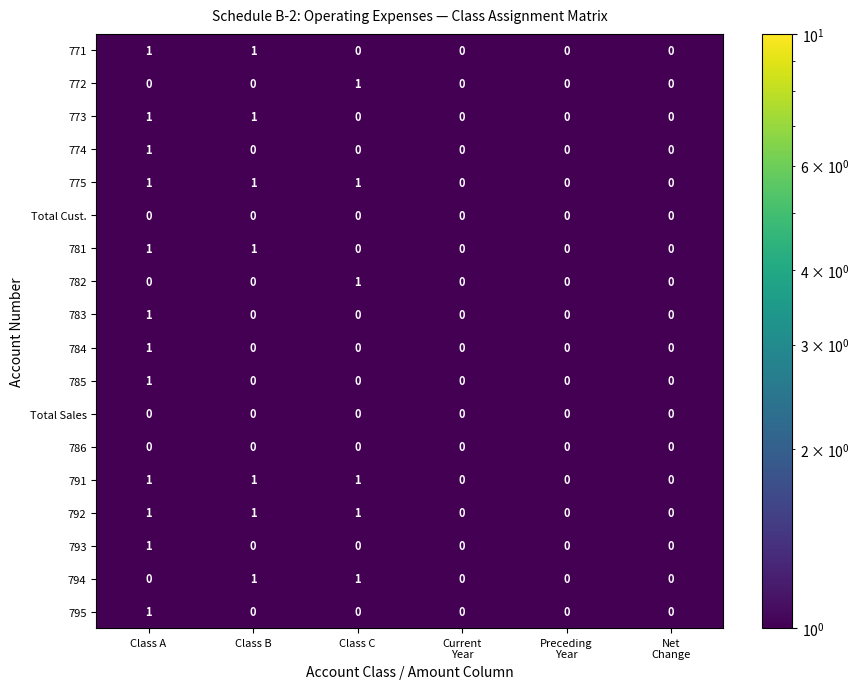

How many 791 values are between 0 and 1?

6